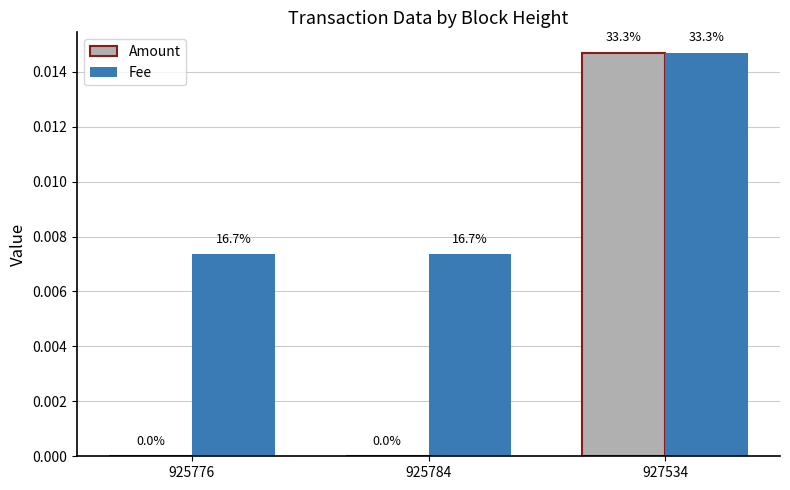

At how many categories does at least one series exceed 0?

3